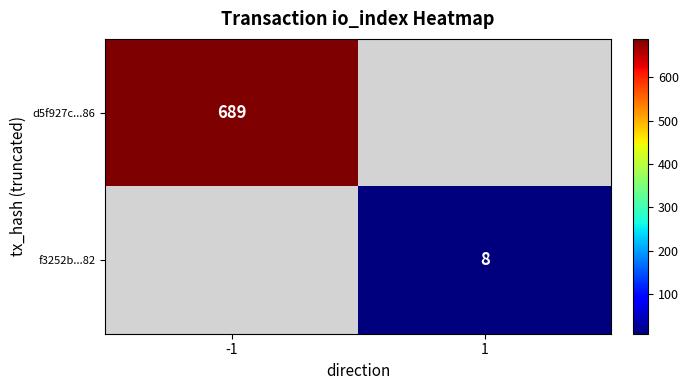

Is the value of f3252b...82 at 1 greater than the value of d5f927c...86 at -1?

No